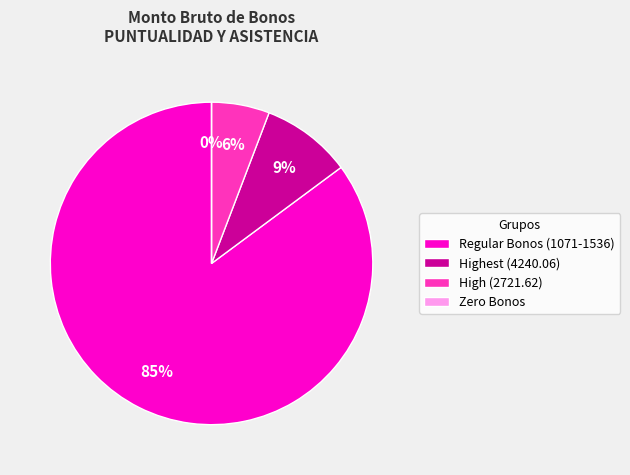

How much of the chart is everything except MENSUAL (2721.62)?

93.4%